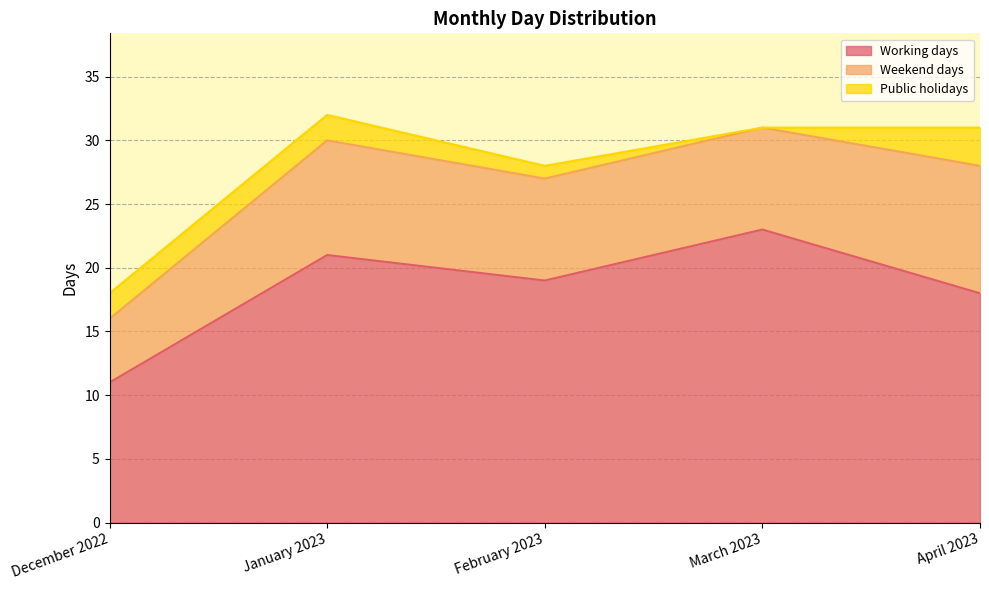

The Working days series shows 21 at January 2023. True or false?

True